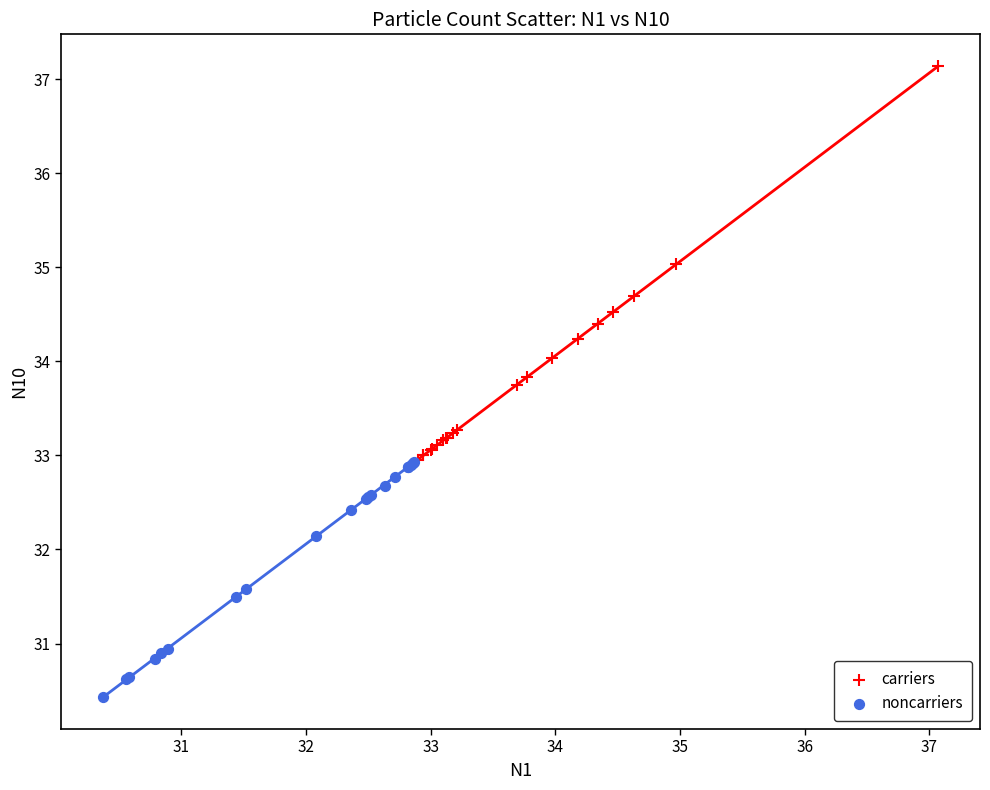

Which series reaches the minimum Y coordinate?

noncarriers